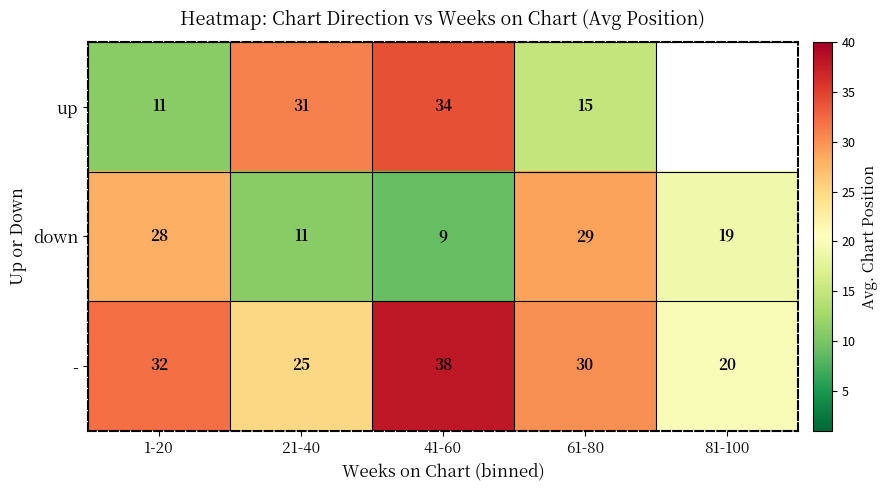

How many distinct data groups are displayed?

3